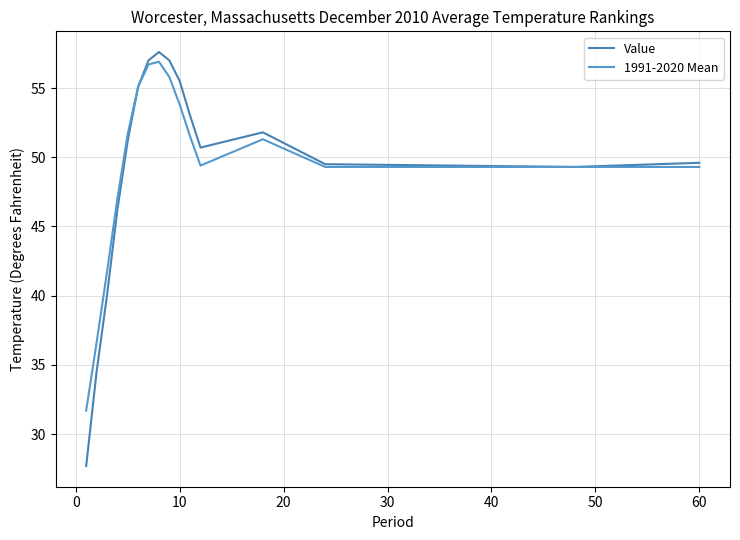

What are all the series names shown in the legend?

Value, 1991-2020 Mean